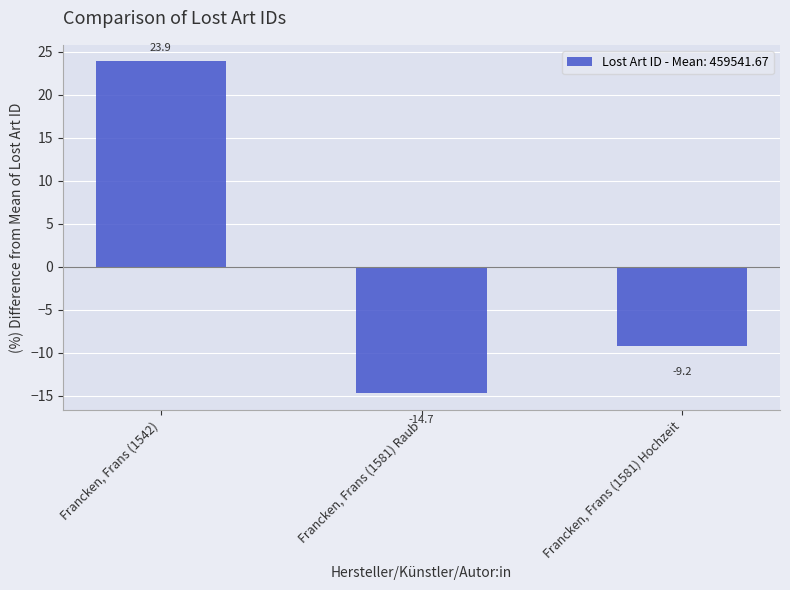

What is the minimum value shown in the chart?

-14.7